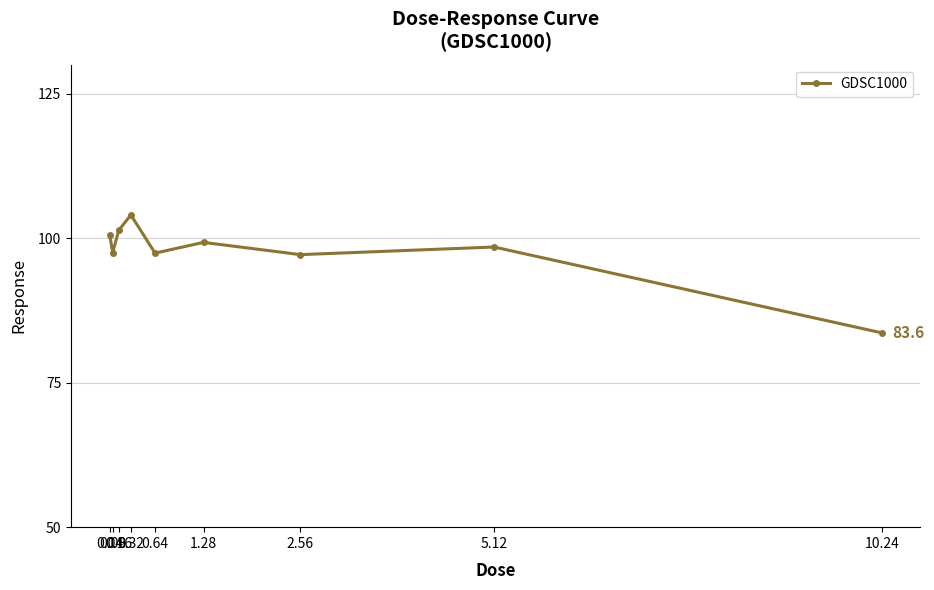

What is the difference between the maximum and minimum values?

20.4